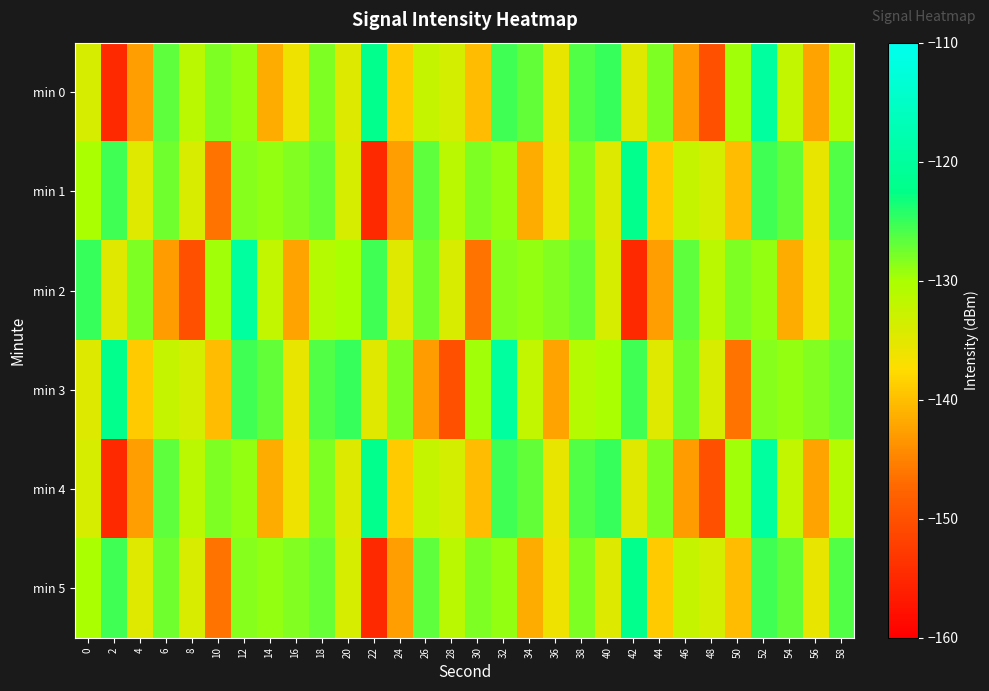

Reading left to right, transcribe all the data shown in this chart.

min 0: 0=-133.9	2=-154.8	4=-142.7	6=-126.6	8=-131.3	10=-128.0	12=-129.0	14=-141.6	16=-136.1	18=-128.2	20=-134.6	22=-122.0	24=-139.0	26=-132.4	28=-133.8	30=-140.2	32=-125.3	34=-127.0	36=-135.6	38=-126.0	40=-125.0	42=-134.9	44=-128.1	46=-143.0	48=-150.2	50=-129.5	52=-119.9	54=-132.2	56=-142.4	58=-130.9
min 1: 0=-130.0	2=-125.3	4=-134.7	6=-127.4	8=-134.0	10=-146.3	12=-128.4	14=-129.0	16=-128.3	18=-127.1	20=-133.9	22=-154.8	24=-142.7	26=-126.6	28=-131.3	30=-128.0	32=-129.0	34=-141.6	36=-136.1	38=-128.2	40=-134.6	42=-122.0	44=-139.0	46=-132.4	48=-133.8	50=-140.2	52=-125.3	54=-127.0	56=-135.6	58=-126.0
min 2: 0=-125.0	2=-134.9	4=-128.1	6=-143.0	8=-150.2	10=-129.5	12=-119.9	14=-132.2	16=-142.4	18=-130.9	20=-130.0	22=-125.3	24=-134.7	26=-127.4	28=-134.0	30=-146.3	32=-128.4	34=-129.0	36=-128.3	38=-127.1	40=-133.9	42=-154.8	44=-142.7	46=-126.6	48=-131.3	50=-128.0	52=-129.0	54=-141.6	56=-136.1	58=-128.2
min 3: 0=-134.6	2=-122.0	4=-139.0	6=-132.4	8=-133.8	10=-140.2	12=-125.3	14=-127.0	16=-135.6	18=-126.0	20=-125.0	22=-134.9	24=-128.1	26=-143.0	28=-150.2	30=-129.5	32=-119.9	34=-132.2	36=-142.4	38=-130.9	40=-130.0	42=-125.3	44=-134.7	46=-127.4	48=-134.0	50=-146.3	52=-128.4	54=-129.0	56=-128.3	58=-127.1
min 4: 0=-133.9	2=-154.8	4=-142.7	6=-126.6	8=-131.3	10=-128.0	12=-129.0	14=-141.6	16=-136.1	18=-128.2	20=-134.6	22=-122.0	24=-139.0	26=-132.4	28=-133.8	30=-140.2	32=-125.3	34=-127.0	36=-135.6	38=-126.0	40=-125.0	42=-134.9	44=-128.1	46=-143.0	48=-150.2	50=-129.5	52=-119.9	54=-132.2	56=-142.4	58=-130.9
min 5: 0=-130.0	2=-125.3	4=-134.7	6=-127.4	8=-134.0	10=-146.3	12=-128.4	14=-129.0	16=-128.3	18=-127.1	20=-133.9	22=-154.8	24=-142.7	26=-126.6	28=-131.3	30=-128.0	32=-129.0	34=-141.6	36=-136.1	38=-128.2	40=-134.6	42=-122.0	44=-139.0	46=-132.4	48=-133.8	50=-140.2	52=-125.3	54=-127.0	56=-135.6	58=-126.0